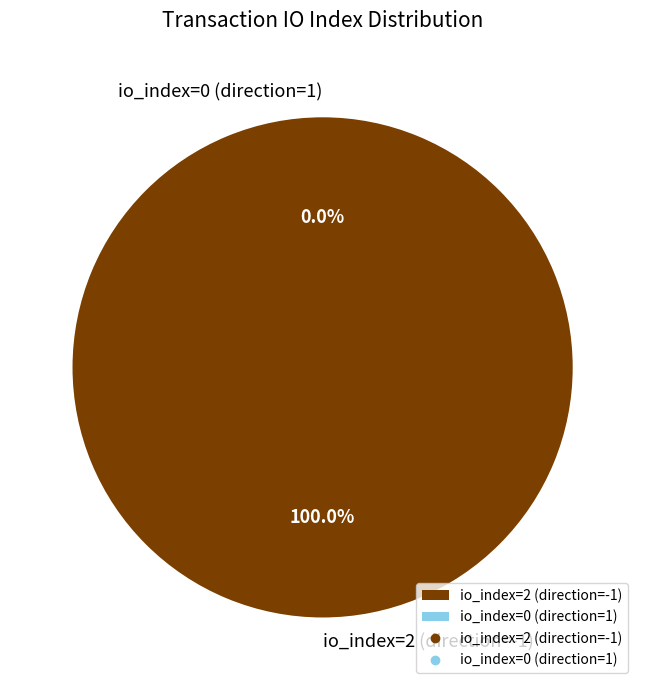

Does io_index=0 (direction=1) represent more than half of the total?

No